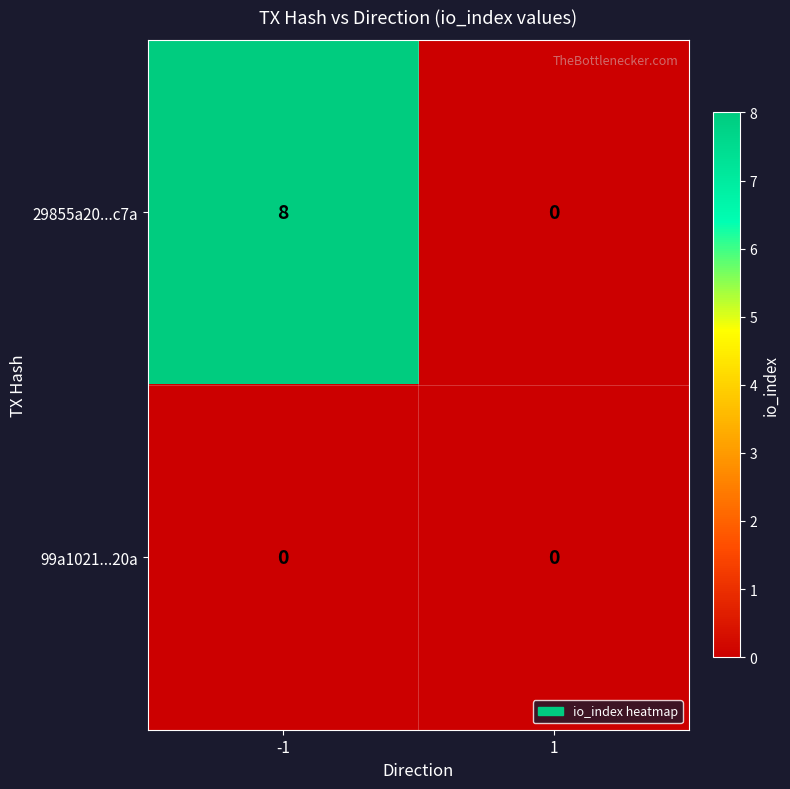

Count the number of data series in this chart.

2